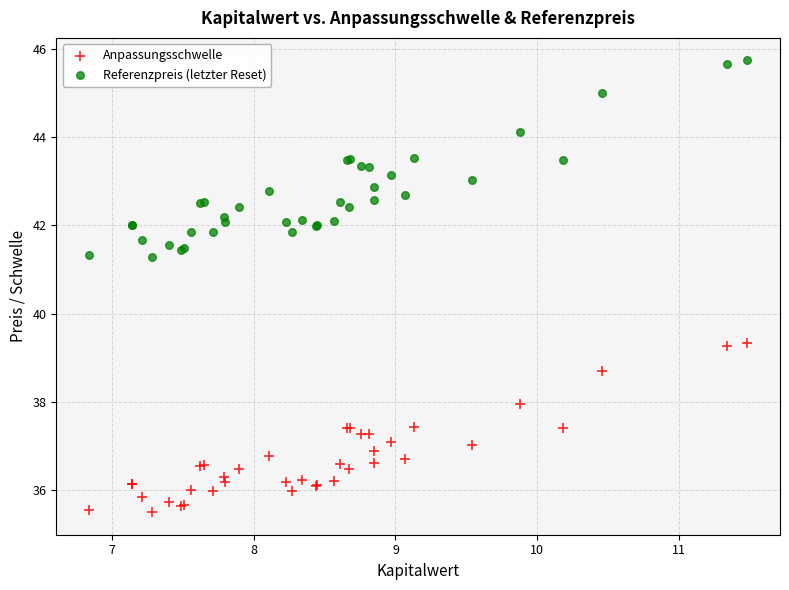

Which series contains the highest Y value?

Referenzpreis (letzter Reset)